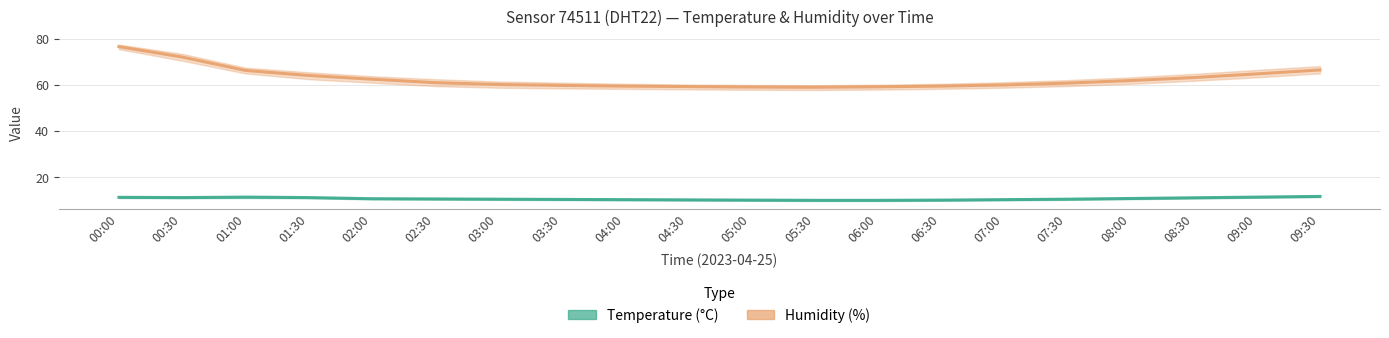

What is the lowest value of the Humidity (%) series?

59.0